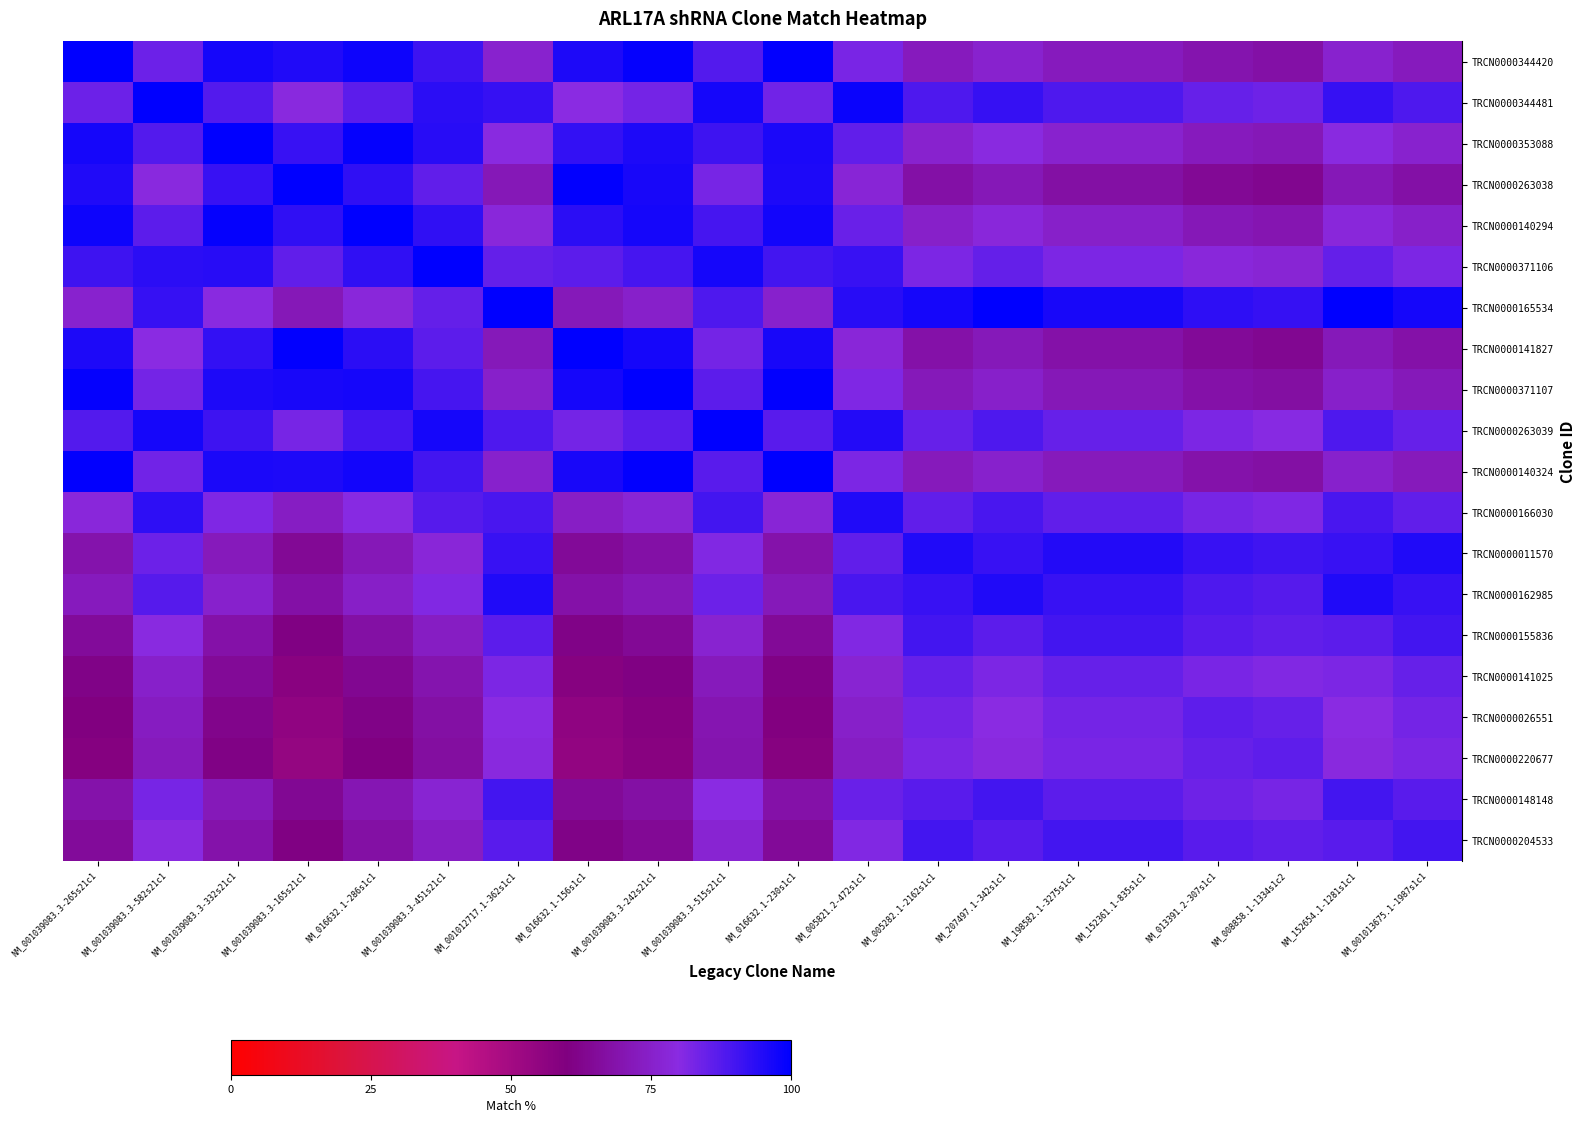

List the series in order of their peak value, lowest first.

TRCN0000141025, TRCN0000026551, TRCN0000220677, TRCN0000155836, TRCN0000148148, TRCN0000204533, TRCN0000166030, TRCN0000011570, TRCN0000162985, TRCN0000344420, TRCN0000344481, TRCN0000353088, TRCN0000263038, TRCN0000140294, TRCN0000371106, TRCN0000165534, TRCN0000141827, TRCN0000371107, TRCN0000263039, TRCN0000140324